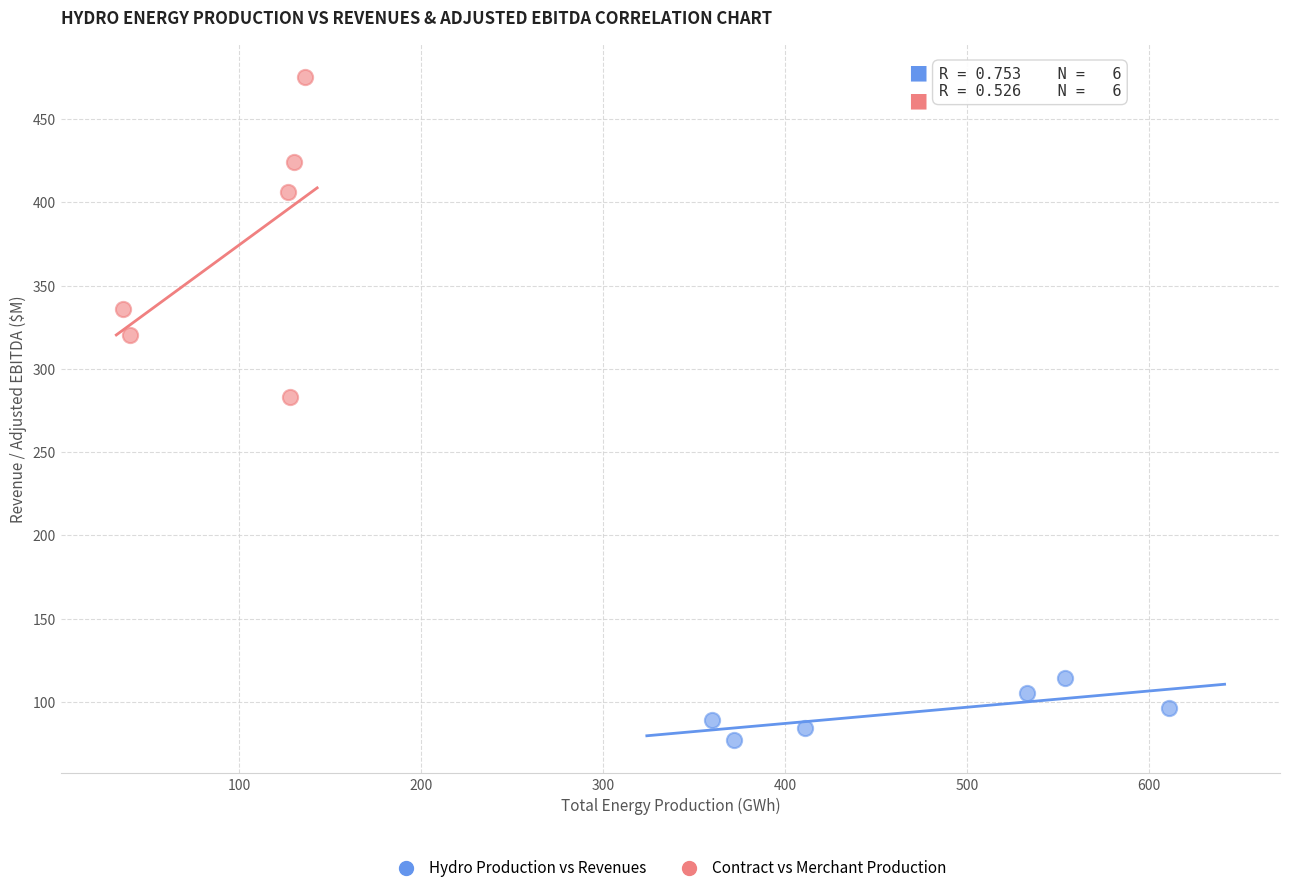

Which series contains the highest Y value?

Contract vs Merchant Production